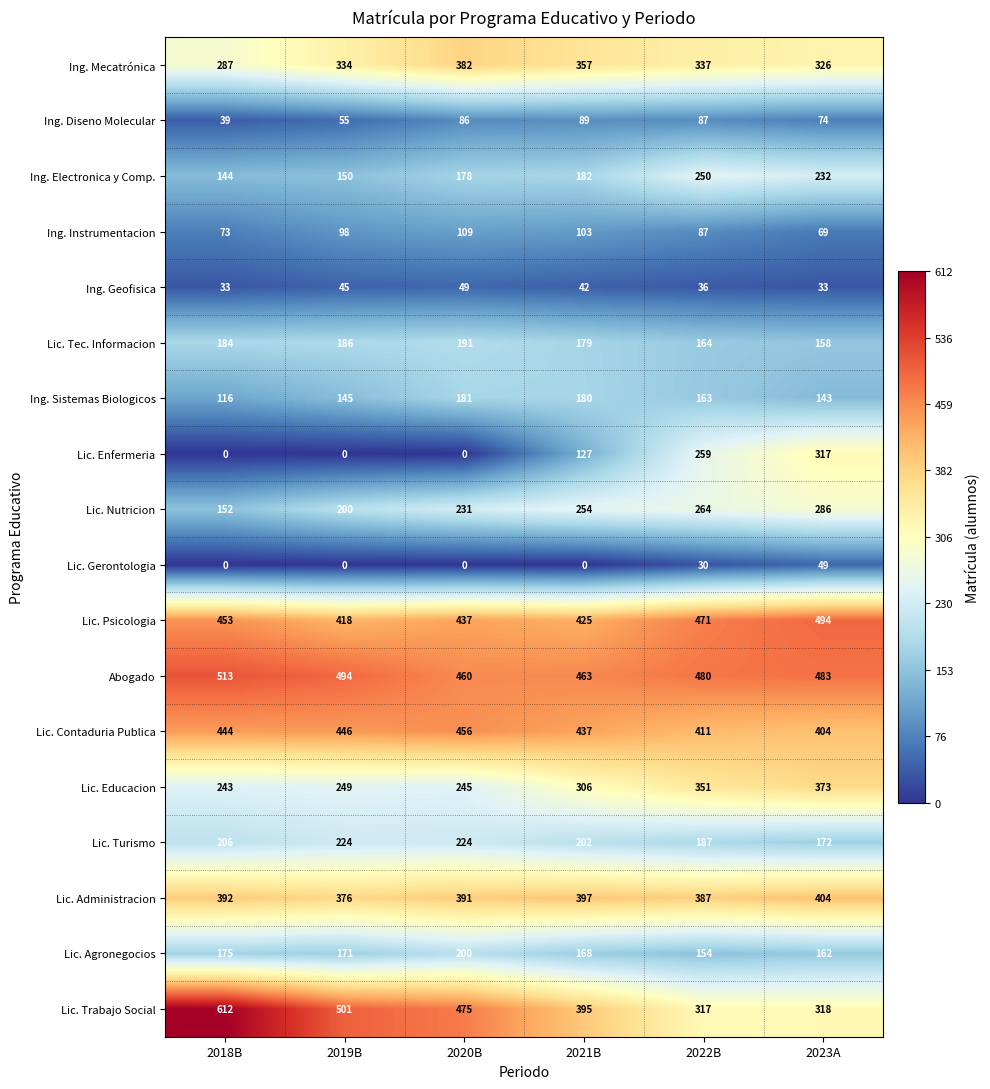

Is it true that Ing. Electronica y Comp. equals 100 at 2019B?

False